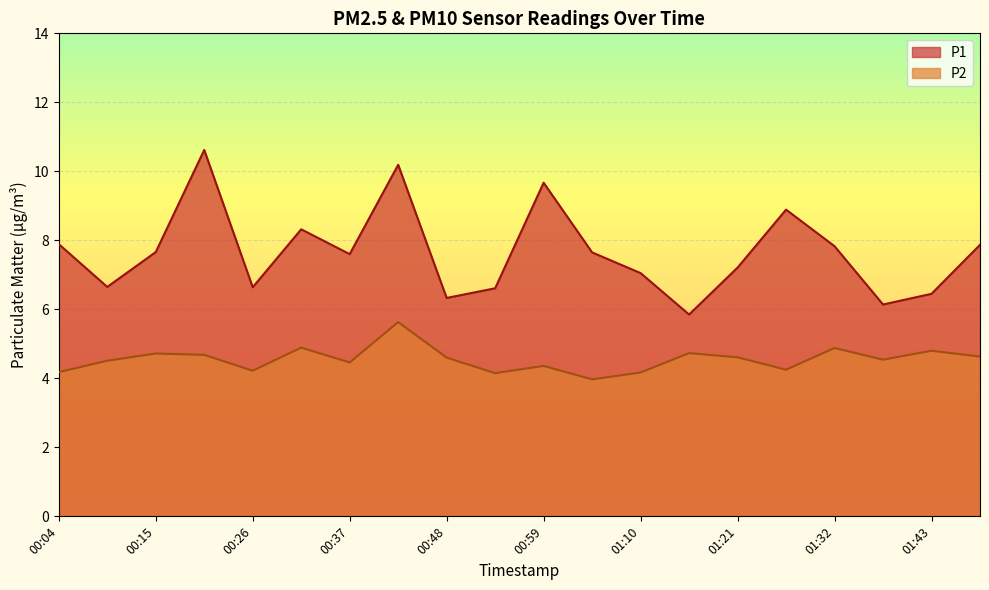

What is the difference between the maximum and minimum values in the P2 series?

1.7